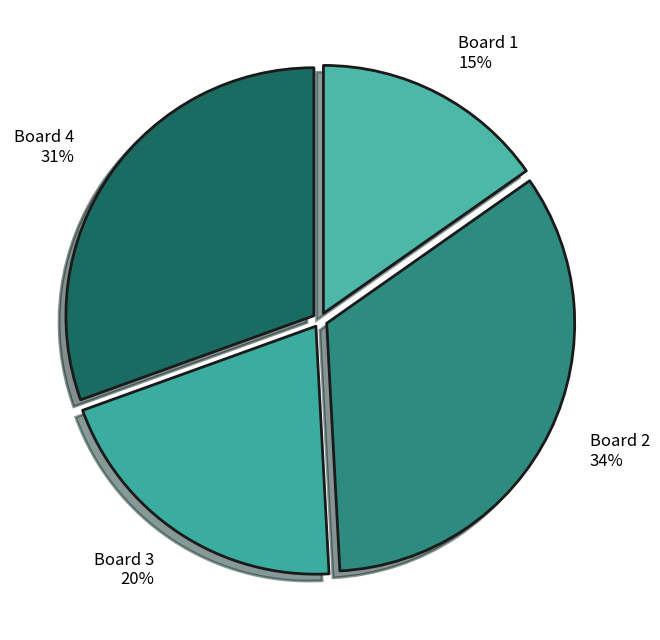

To the nearest percent, what is the difference between the largest and smallest slice percentages?

19%